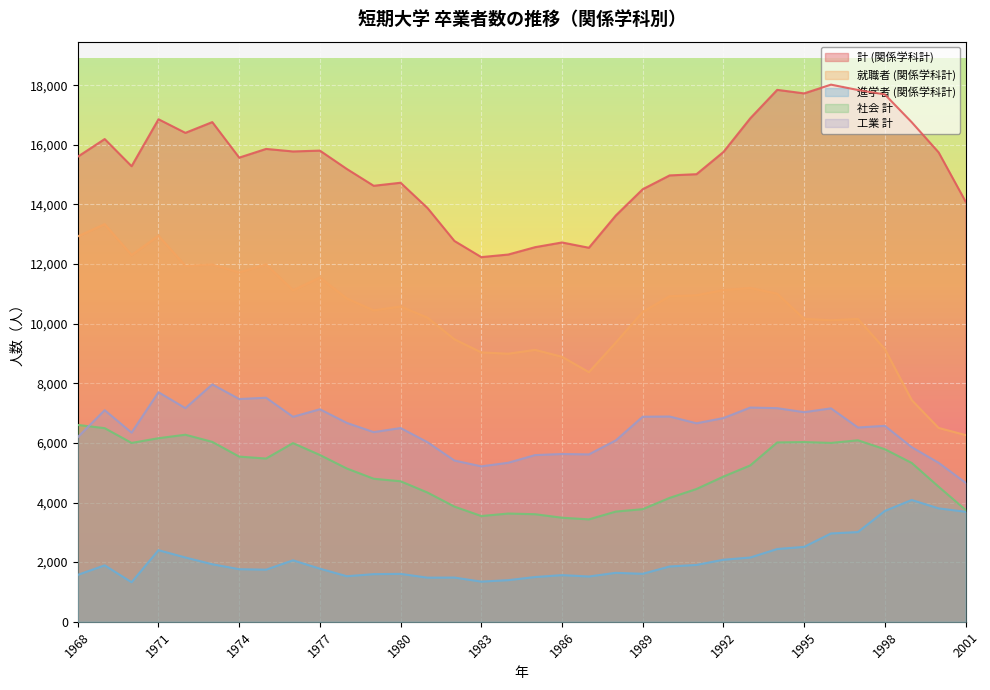

True or false: 社会 計 and 計 (関係学科計) cross at least once.

False